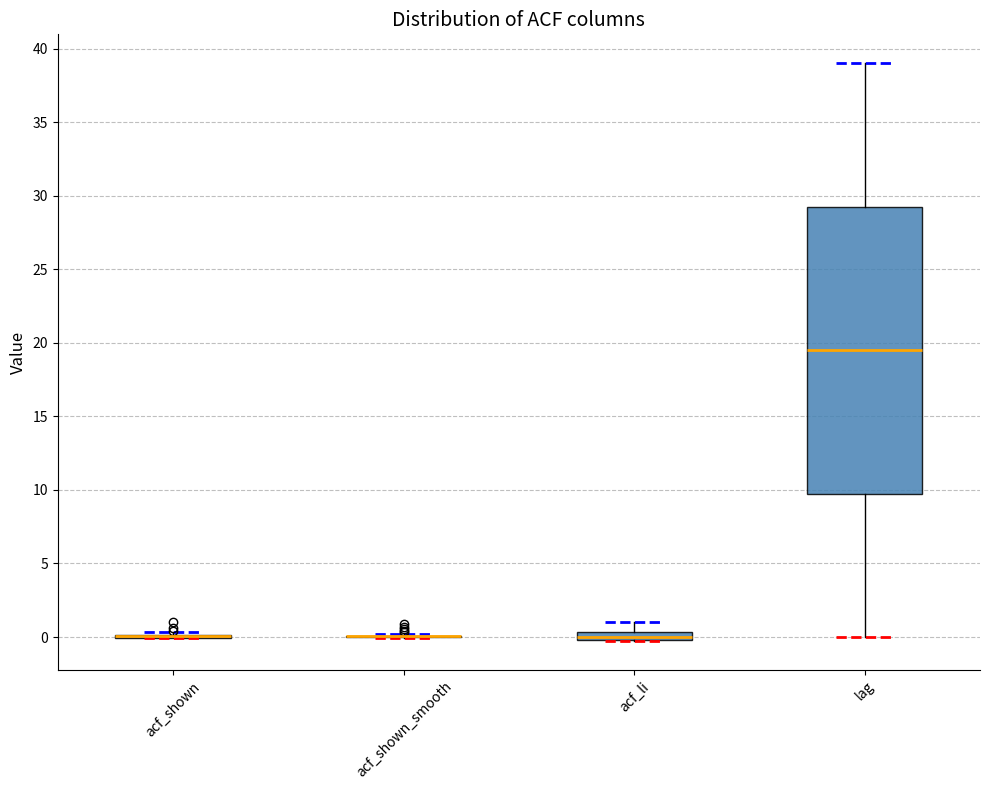

Where does the upper whisker of the box for lag end on the y-axis? The values are not printed on the chart, so give them approximately, as read against the axis.

39.0